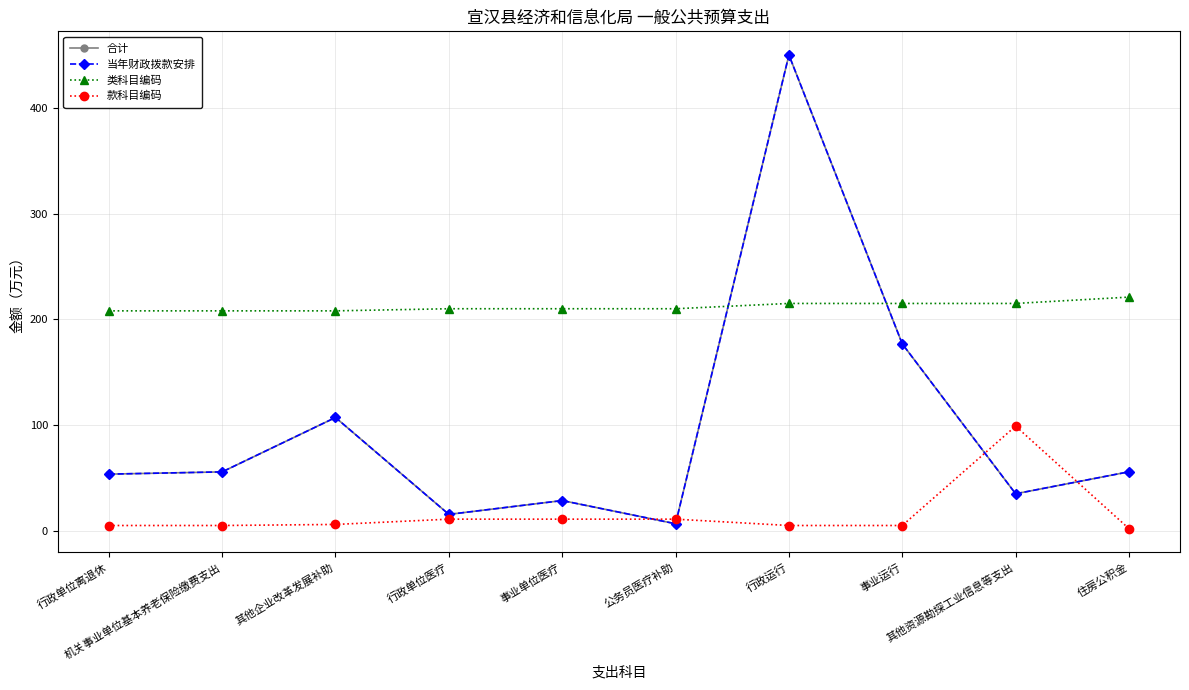

True or false: 类科目编码 has a value of 208.0 at 机关事业单位基本养老保险缴费支出.

True